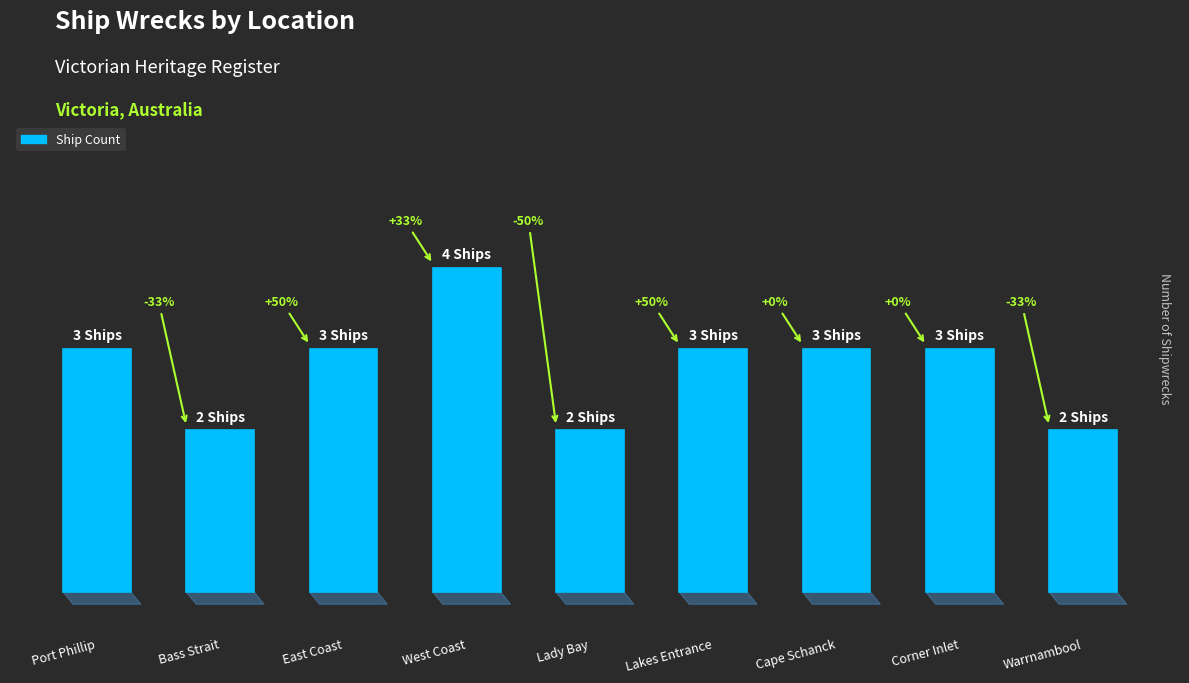

At which label is the value closest to 3?

Port Phillip